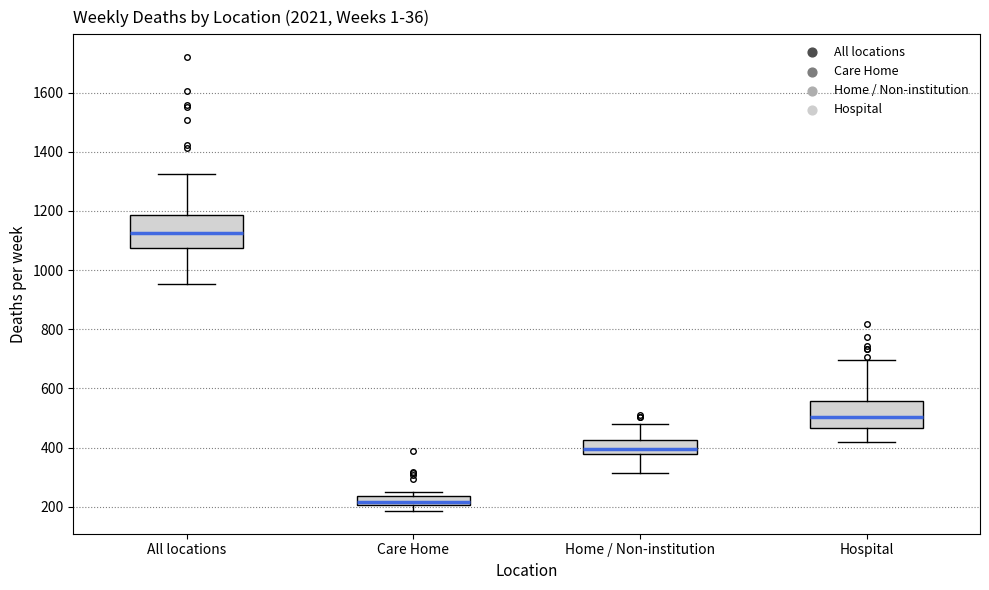

Where does the lower whisker of the box for All locations end on the y-axis? The values are not printed on the chart, so give them approximately, as read against the axis.

960